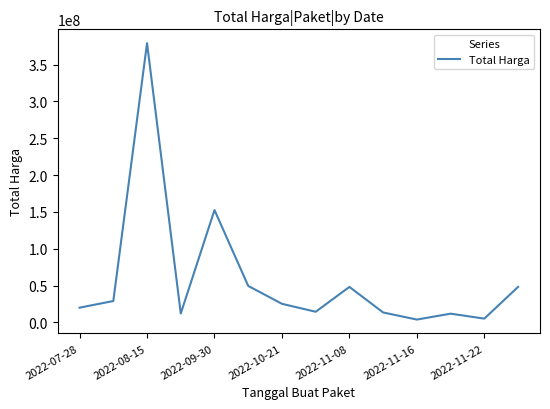

What is the maximum value shown in the chart?

379075000